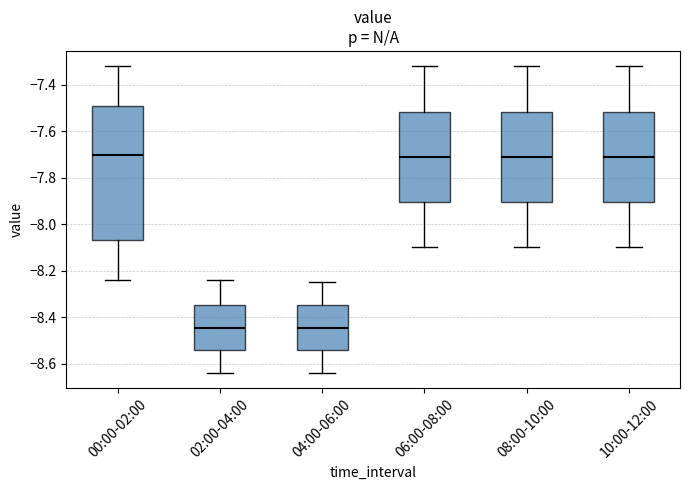

Reading left to right, transcribe this box plot: for each box, give where its median line is, the range the box spans, and where its two whiskers end, as read against the y-axis. The values are not printed on the chart, so give them approximately, as read against the axis.

00:00-02:00: median -7.70, box -8.06 to -7.48, whiskers -8.24 to -7.32
02:00-04:00: median -8.44, box -8.54 to -8.34, whiskers -8.64 to -8.24
04:00-06:00: median -8.44, box -8.54 to -8.34, whiskers -8.64 to -8.24
06:00-08:00: median -7.70, box -7.90 to -7.52, whiskers -8.10 to -7.32
08:00-10:00: median -7.70, box -7.90 to -7.52, whiskers -8.10 to -7.32
10:00-12:00: median -7.70, box -7.90 to -7.52, whiskers -8.10 to -7.32